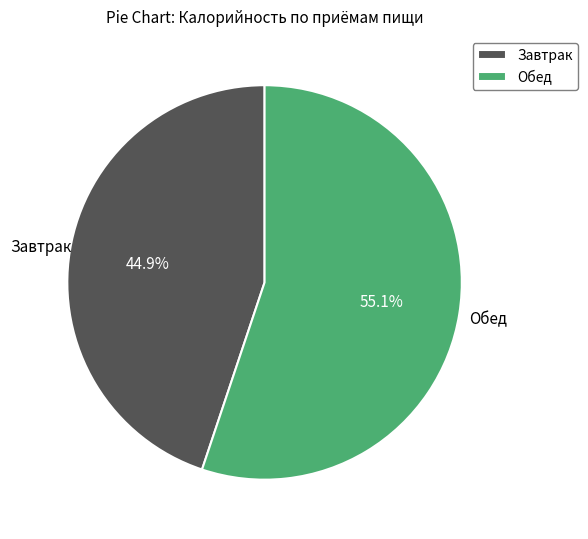

Rank the categories by value from lowest to highest.

Завтрак, Обед